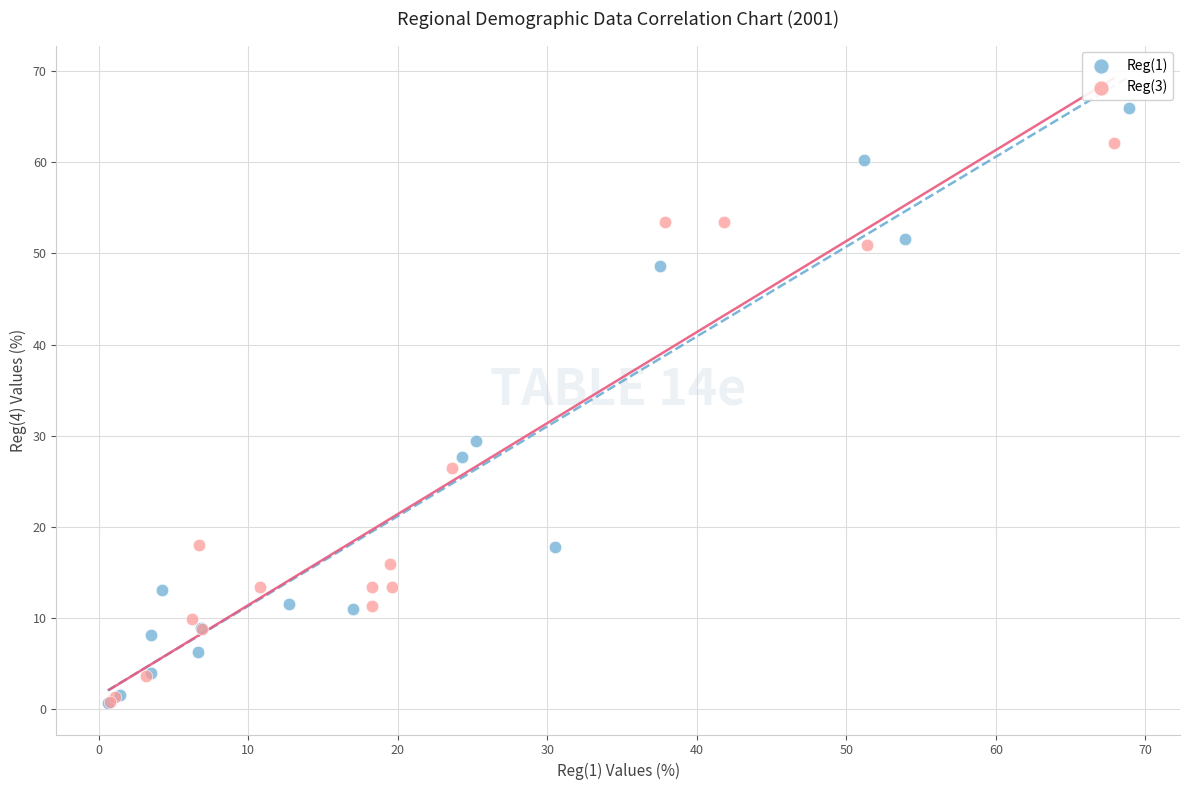

Which series has the widest spread of Y values?

Reg(1)